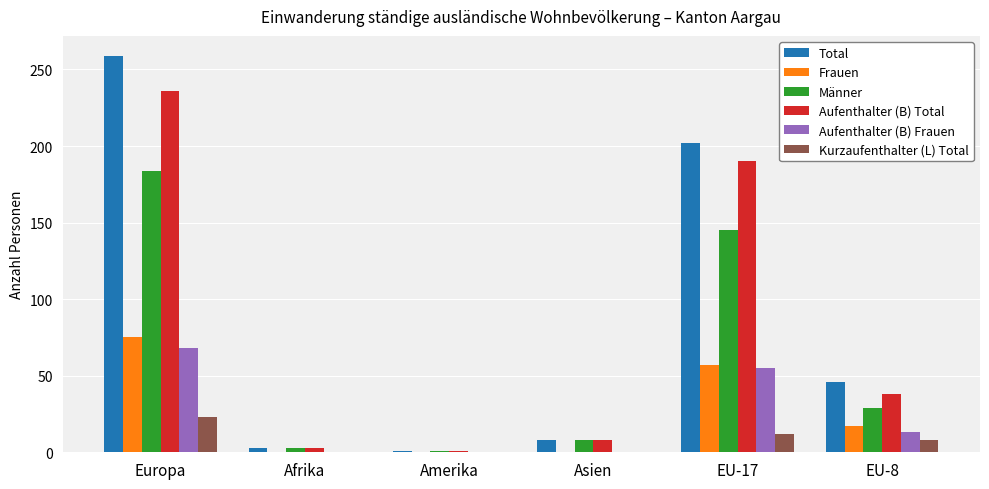

Which series has the largest range (max minus min)?

Total